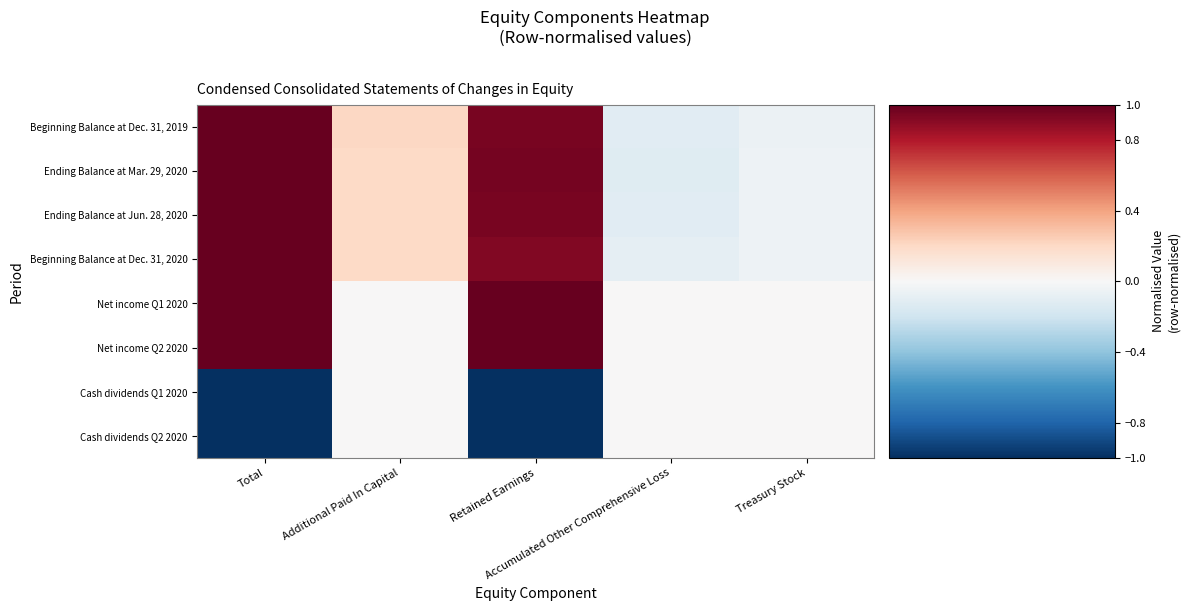

Rank the series at Retained Earnings from lowest to highest value.

Cash dividends Q1 2020, Cash dividends Q2 2020, Beginning Balance at Dec. 31, 2020, Ending Balance at Jun. 28, 2020, Beginning Balance at Dec. 31, 2019, Ending Balance at Mar. 29, 2020, Net income Q1 2020, Net income Q2 2020